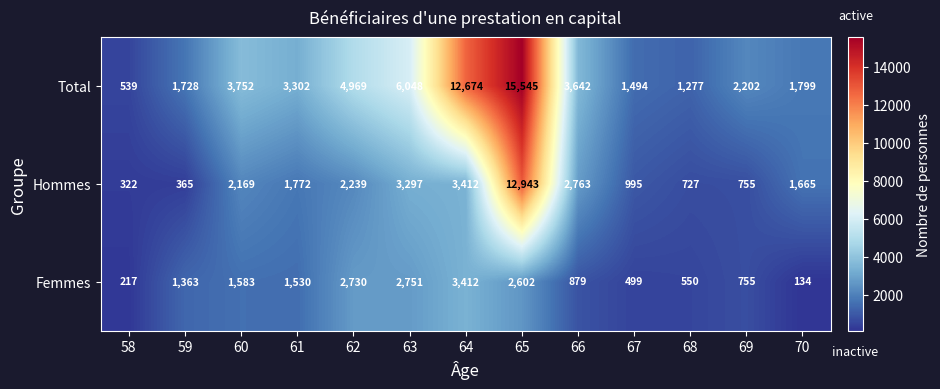

Rank the series by their average value, from highest to lowest.

Total, Hommes, Femmes